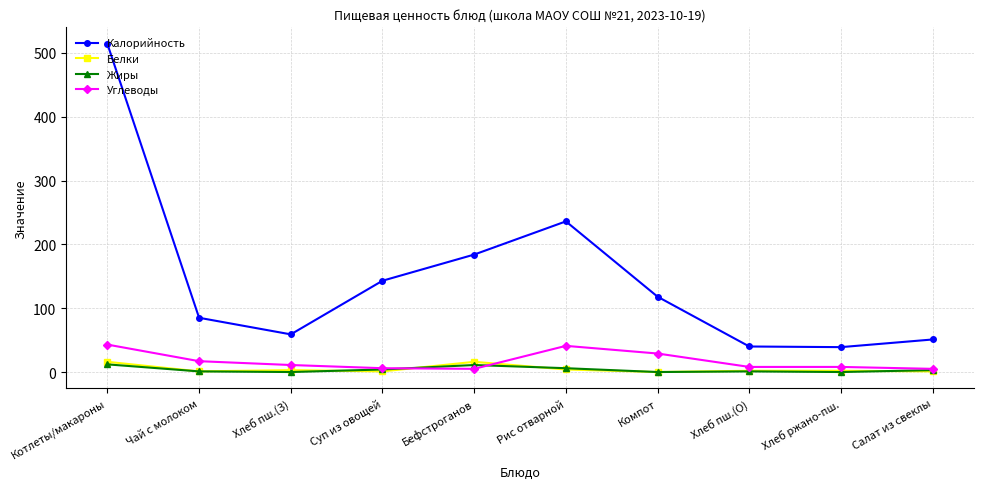

What is the label of the 9th point from the left?

Хлеб ржано-пш.